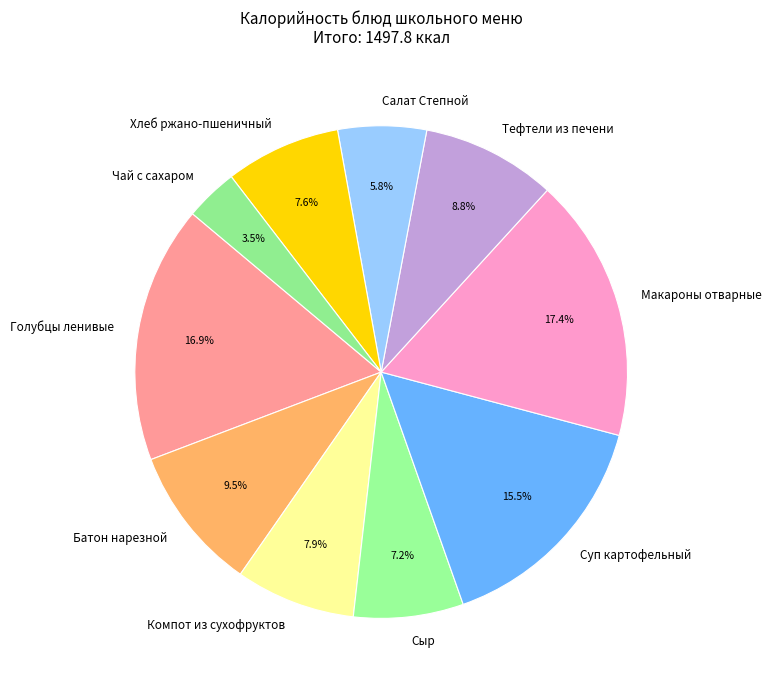

Does Суп картофельный represent more than half of the total?

No